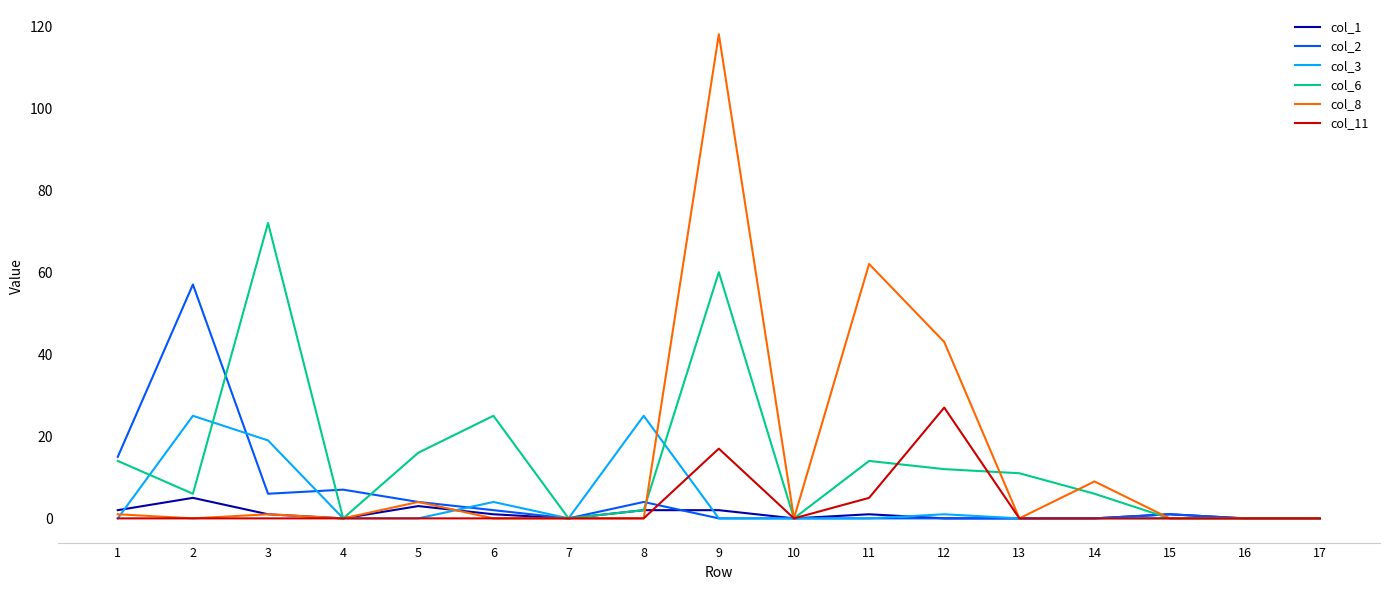

At which label is col_11 closest to 13?

9